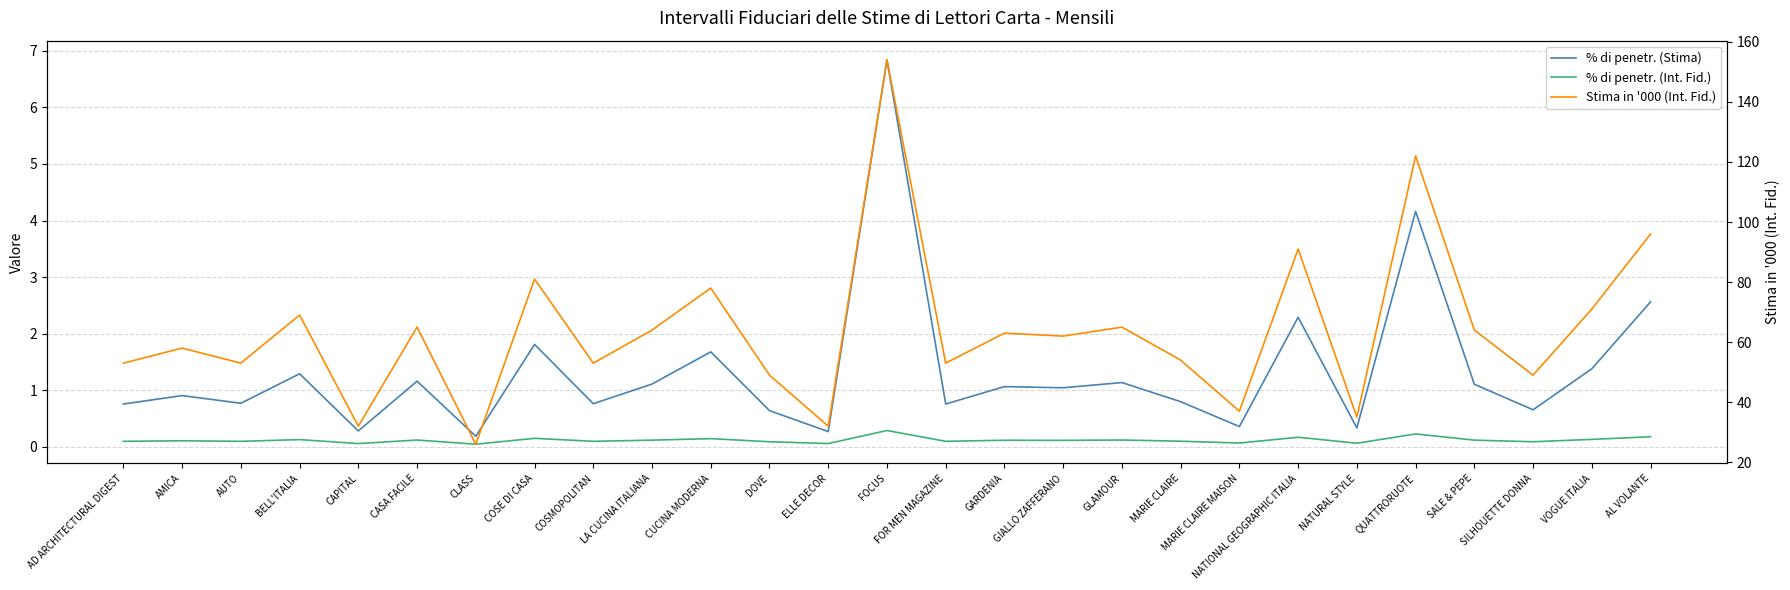

Reading left to right, transcribe all the data shown in this chart.

% di penetr. (Stima): 0.8	0.9	0.8	1.3	0.3	1.2	0.2	1.8	0.8	1.1	1.7	0.6	0.3	6.8	0.8	1.1	1.0	1.1	0.8	0.4	2.3	0.3	4.2	1.1	0.7	1.4	2.6
% di penetr. (Int. Fid.): 0.1	0.1	0.1	0.1	0.1	0.1	0.0	0.2	0.1	0.1	0.1	0.1	0.1	0.3	0.1	0.1	0.1	0.1	0.1	0.1	0.2	0.1	0.2	0.1	0.1	0.1	0.2
Stima in '000 (Int. Fid.): 53.0	58.0	53.0	69.0	32.0	65.0	26.0	81.0	53.0	64.0	78.0	49.0	32.0	154.0	53.0	63.0	62.0	65.0	54.0	37.0	91.0	35.0	122.0	64.0	49.0	71.0	96.0